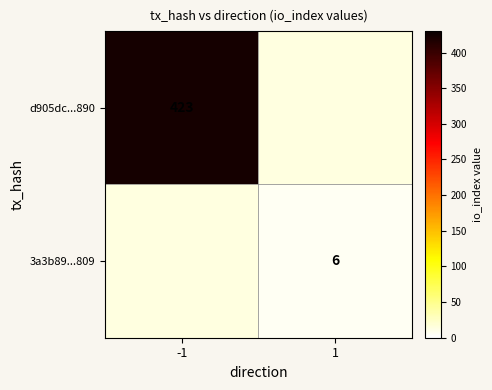

The value of d905dc...890 at -1 is 423. True or false?

True